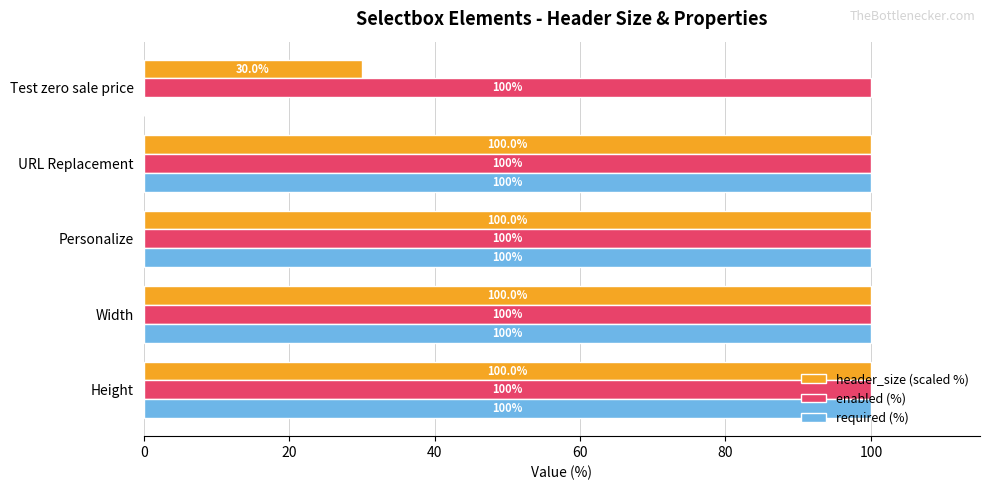

What is the highest value of the required (%) series?

100